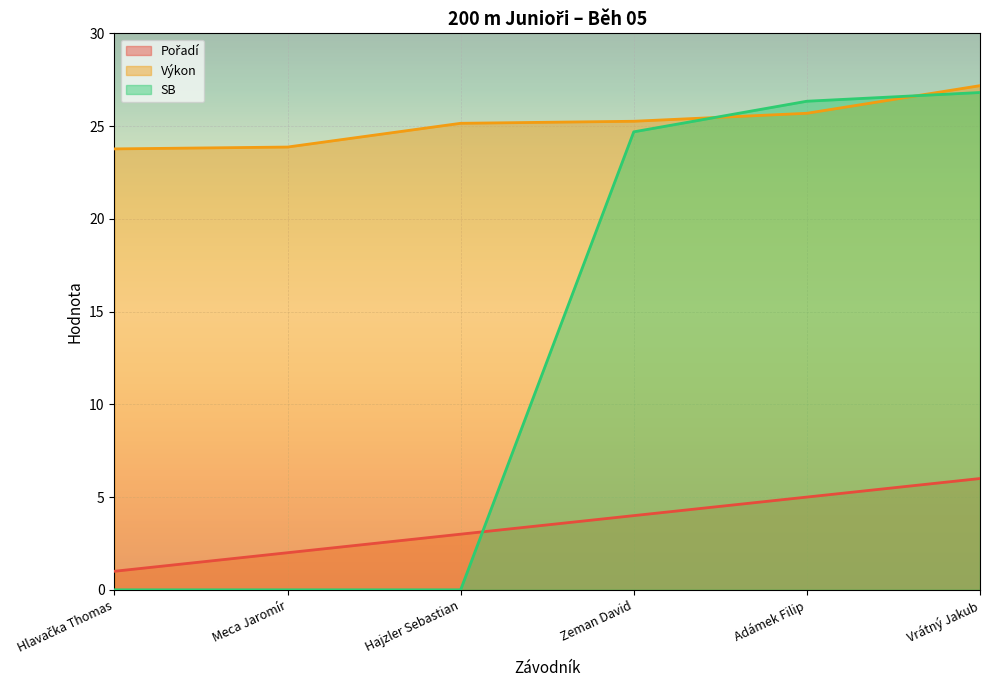

Between Hlavačka Thomas and Zeman David, which series saw the biggest shift?

SB